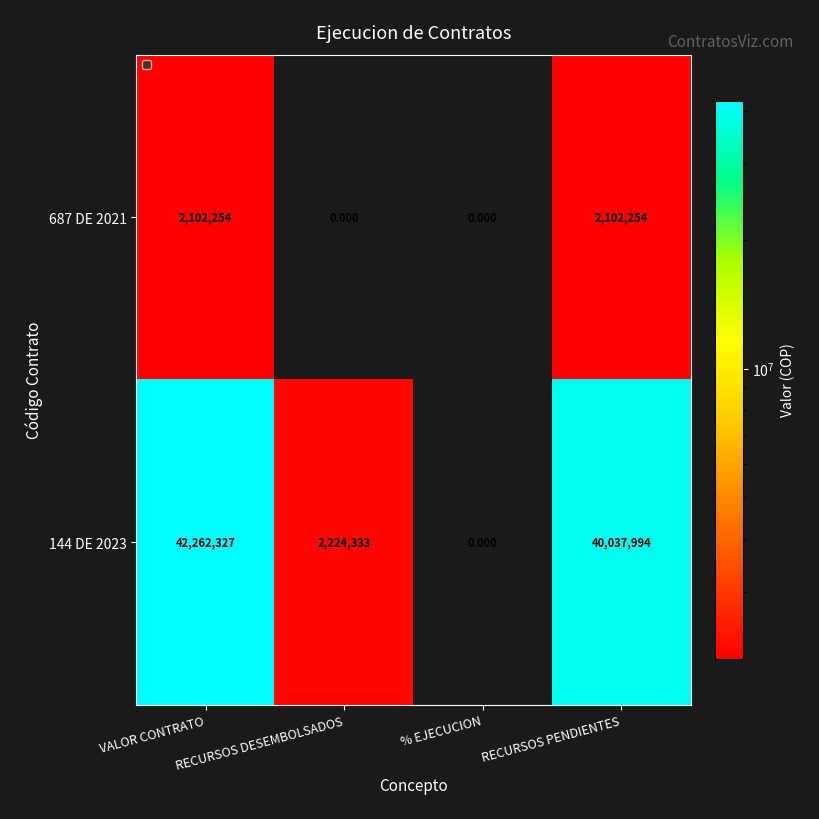

At which label does 144 DE 2023 reach its minimum?

% EJECUCION